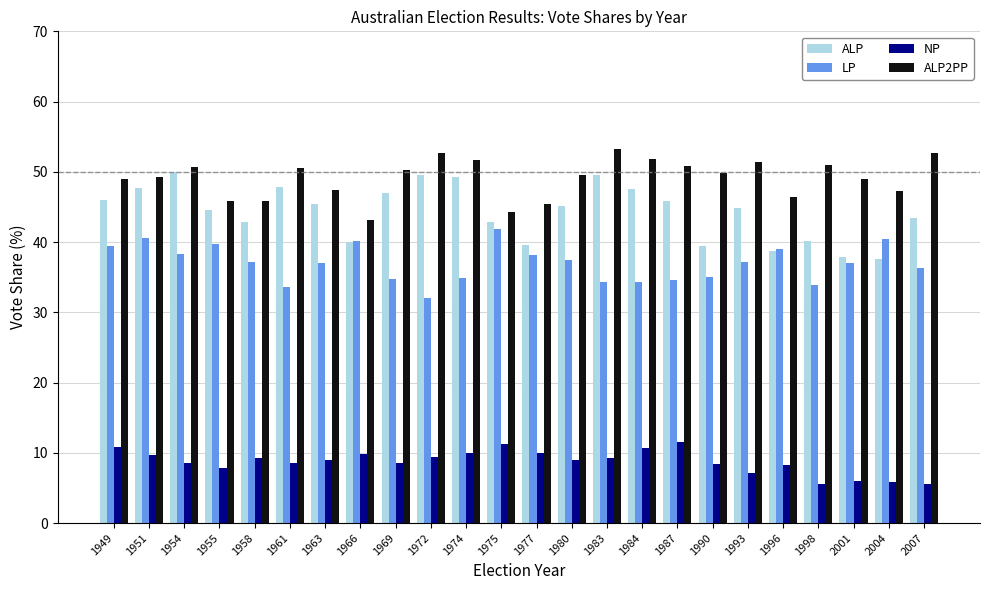

What is the difference between the ALP2PP values at 1974 and 1951?

2.4